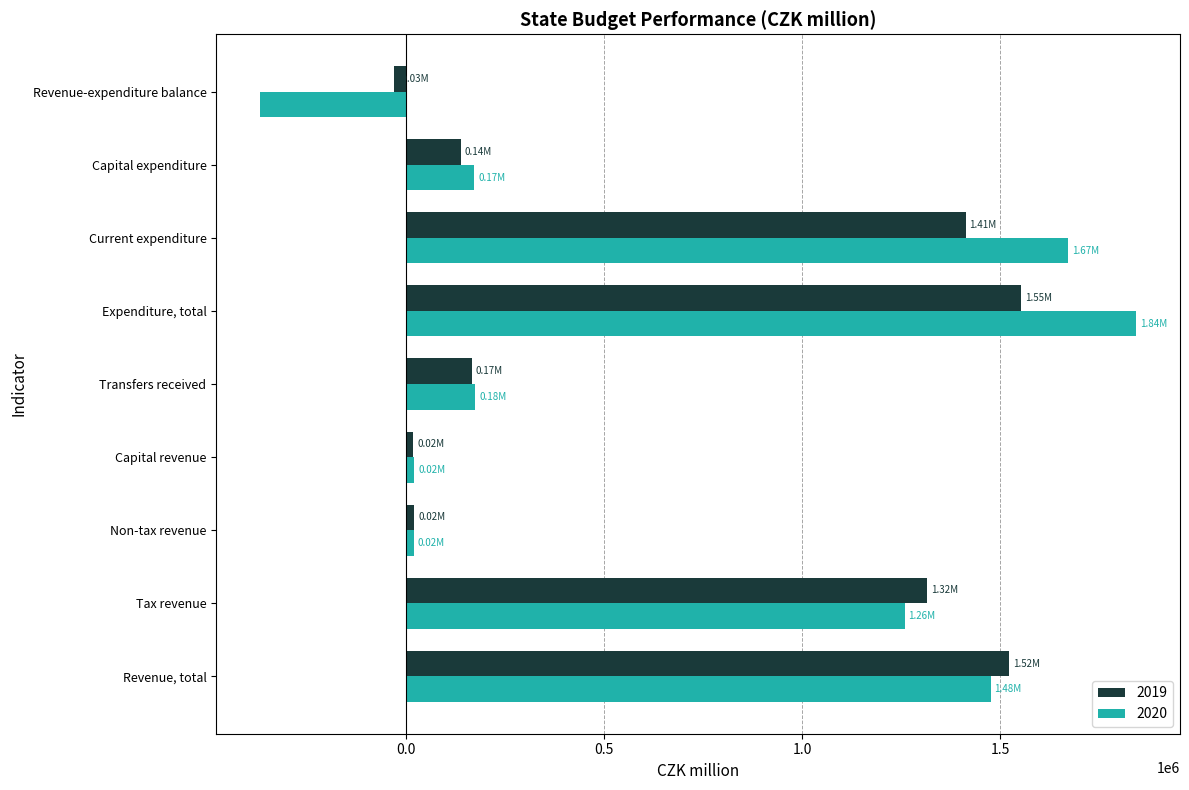

Which label corresponds to the smallest value in the chart?

Revenue-expenditure balance